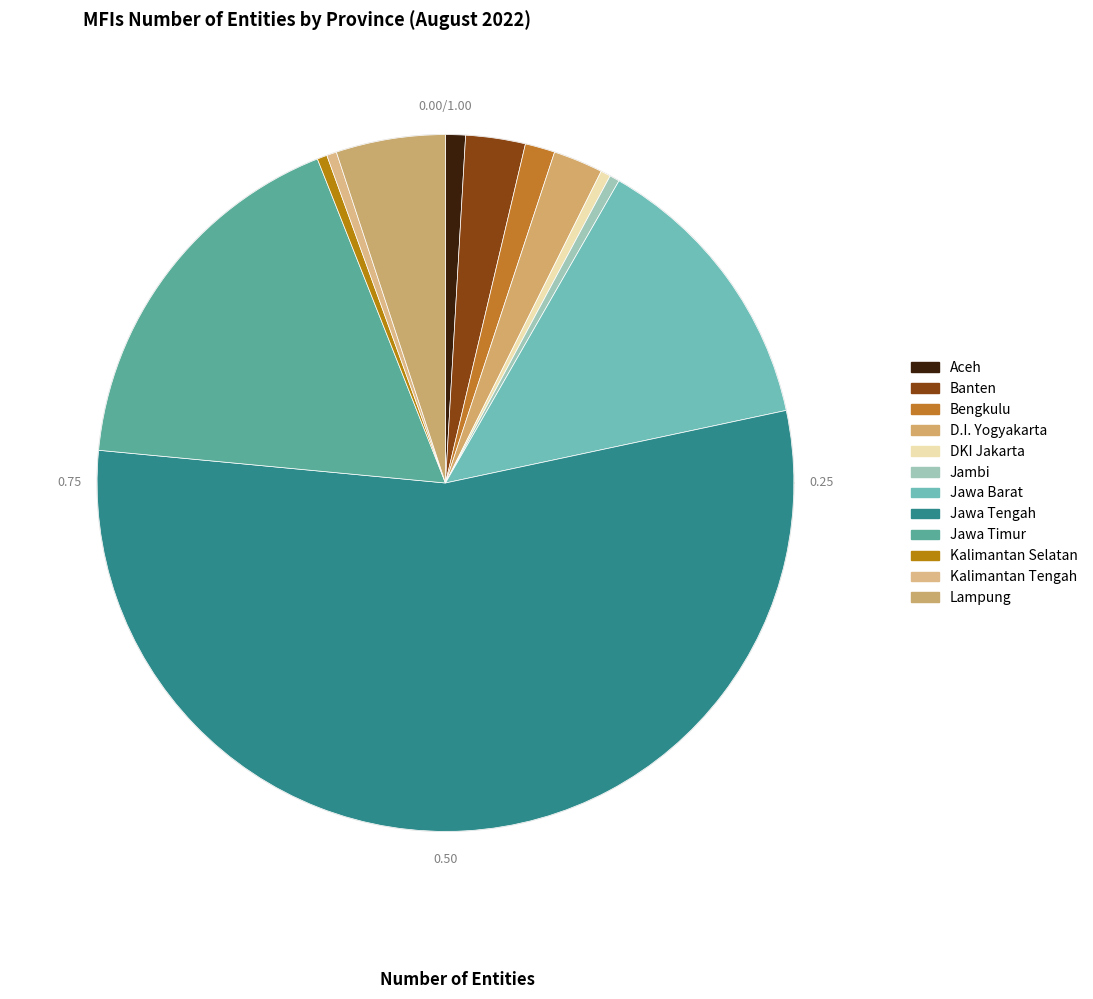

The Kalimantan Selatan slice represents 0% of the pie. True or false?

True